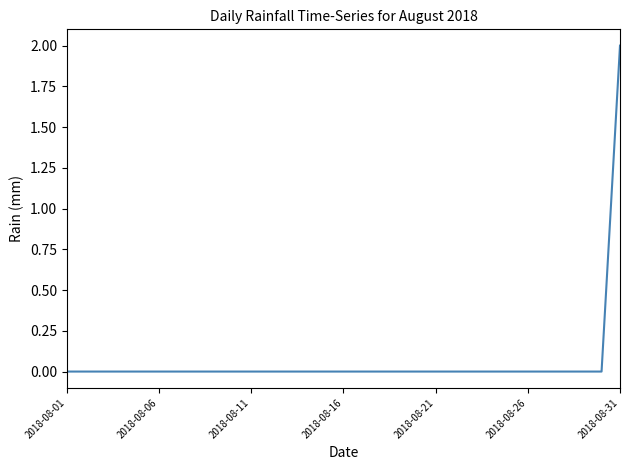

What is the sum of all values?

2